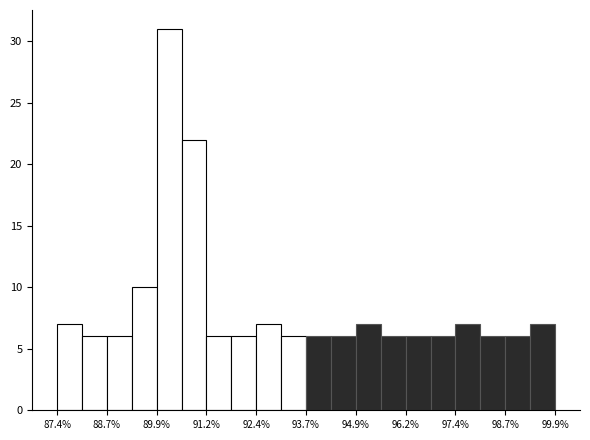

Read against the x-axis, roughly where is the centre of the tallest bar?

90.2